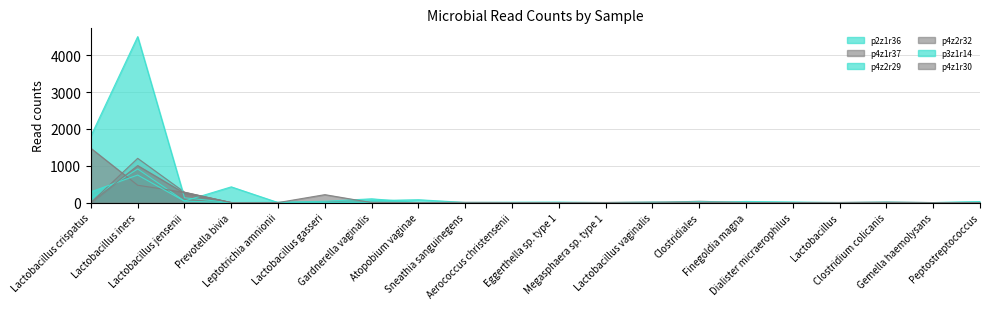

How many values in p3z1r14 are above zero?

7